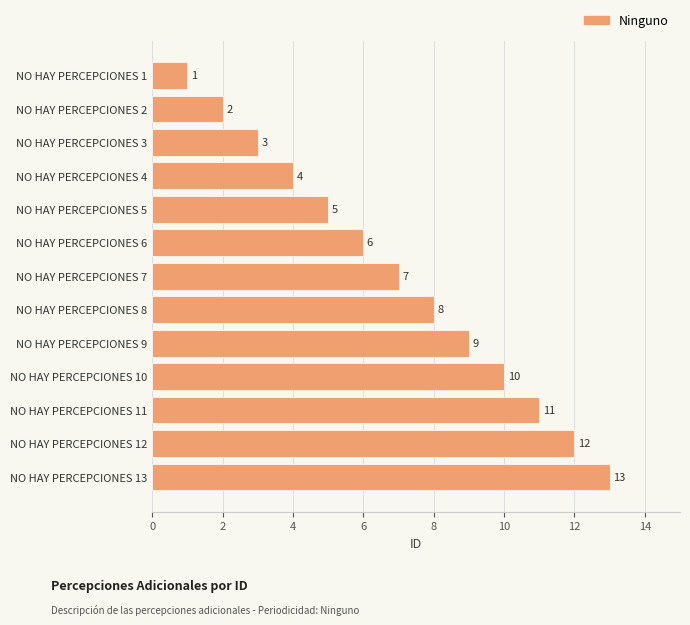

What is the average value?

7